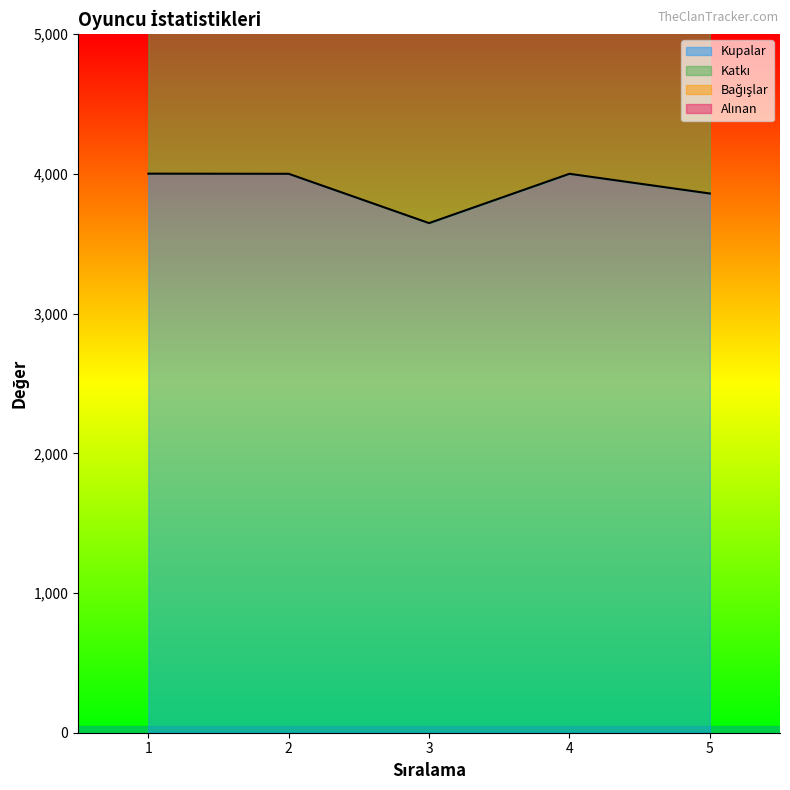

What is the total value across all series at 2?

10002